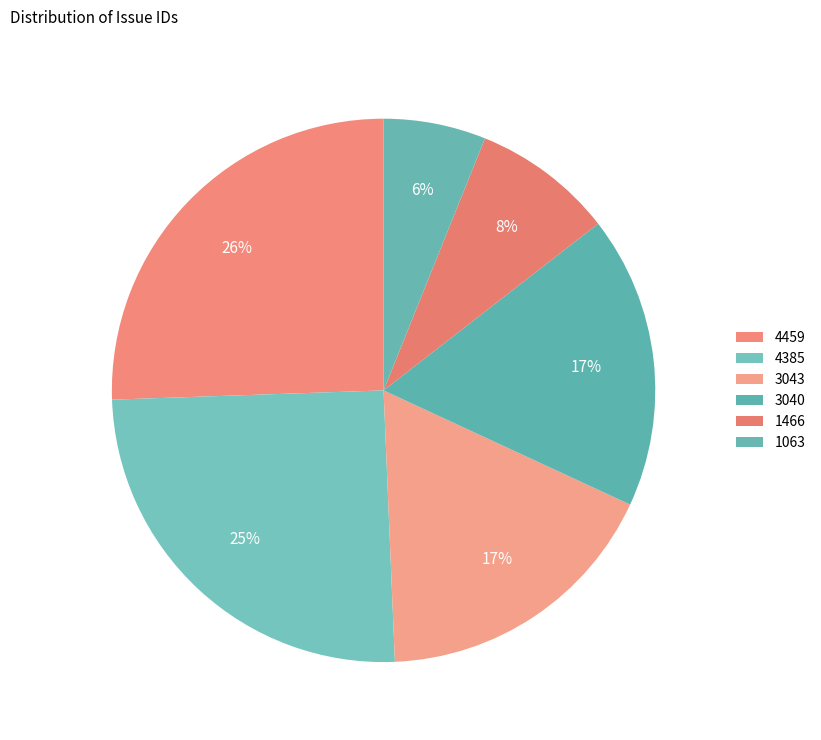

Does 1466 represent more than half of the total?

No